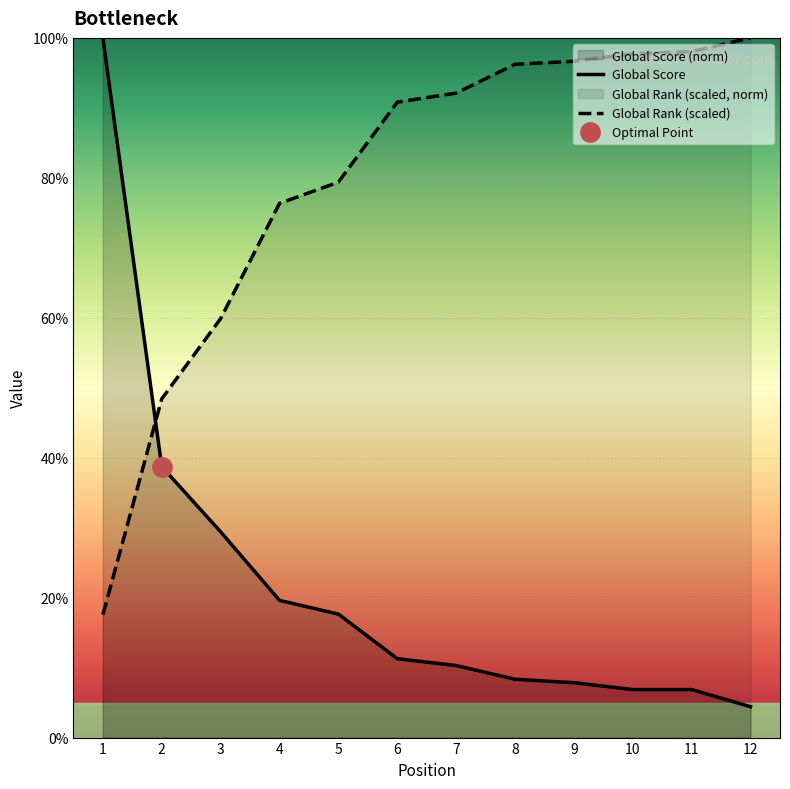

How many data points in Global Rank (scaled) are less than 92?

6